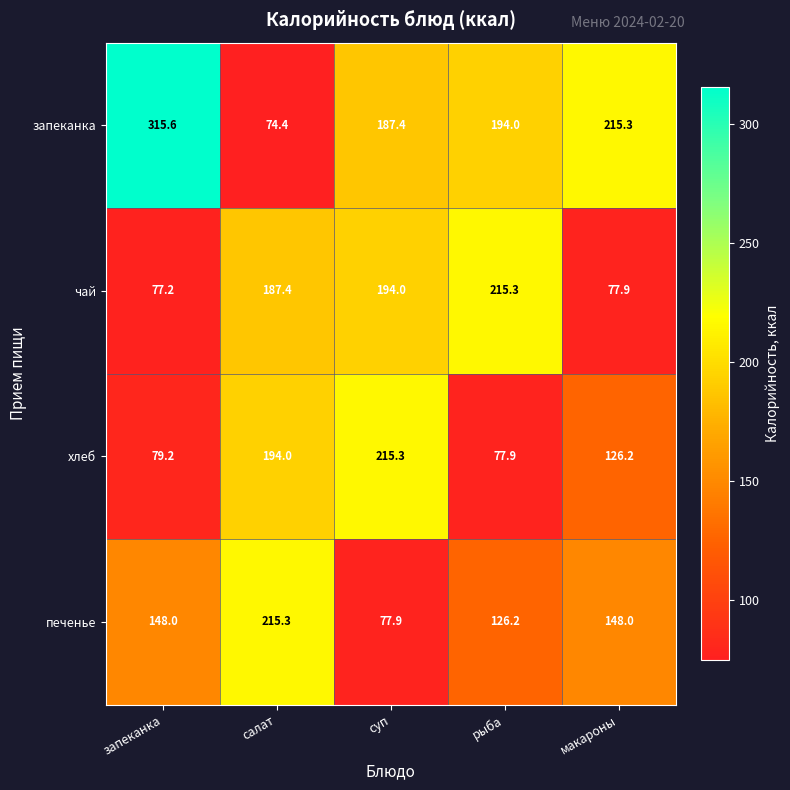

What is the approximate value of запеканка at рыба?

194.0